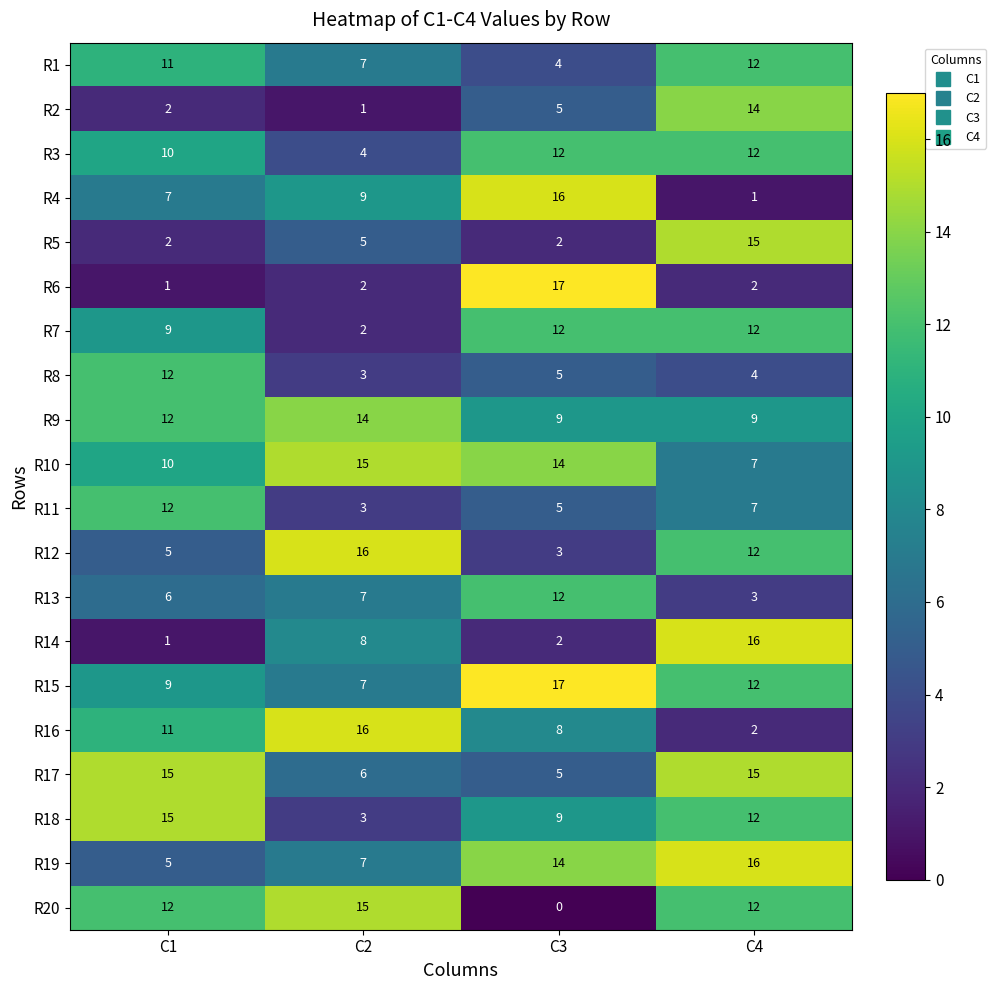

What is the minimum value for R19?

5